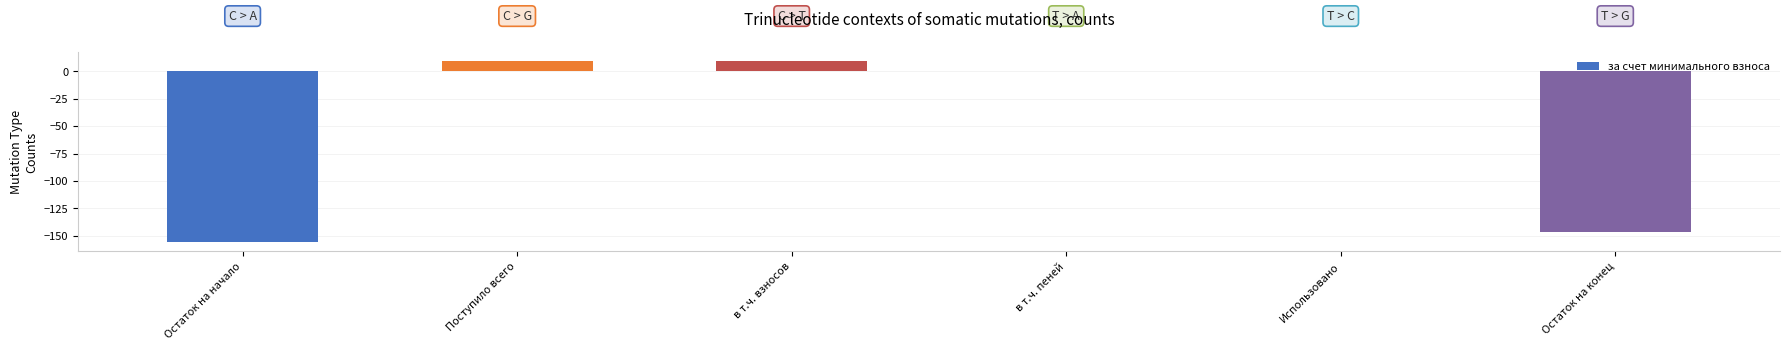

What is the sum of all values?

-283.6